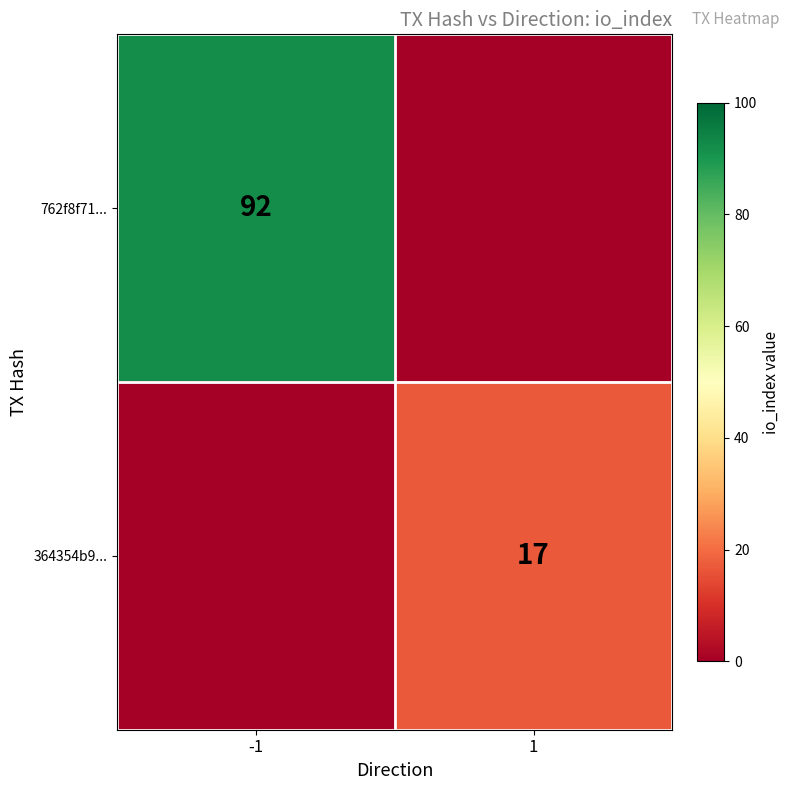

True or false: 762f8f71... has a value of 157 at -1.

False